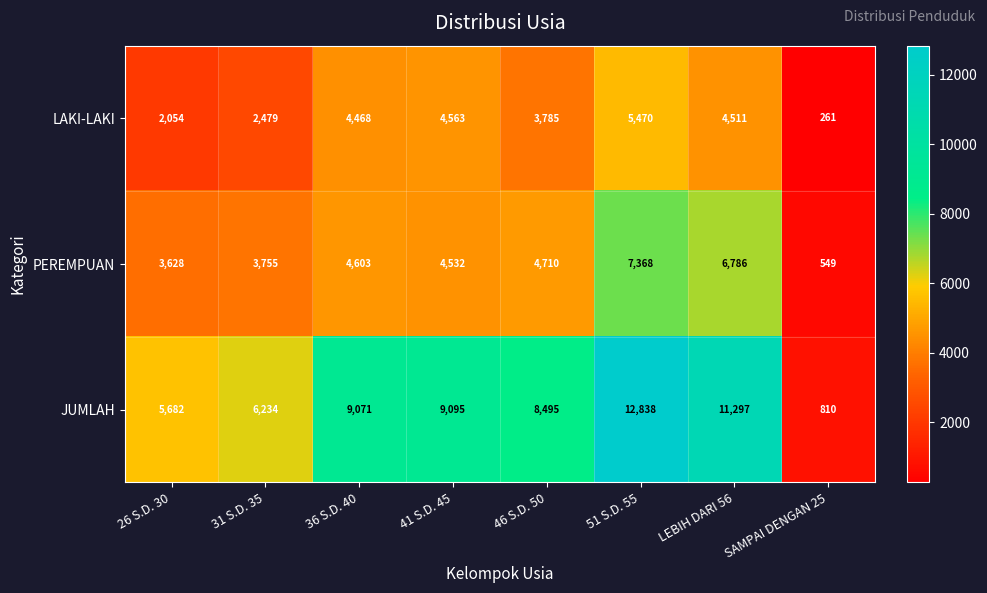

Reading left to right, what are all the values shown in this chart?

LAKI-LAKI: 2054	2479	4468	4563	3785	5470	4511	261
PEREMPUAN: 3628	3755	4603	4532	4710	7368	6786	549
JUMLAH: 5682	6234	9071	9095	8495	12838	11297	810